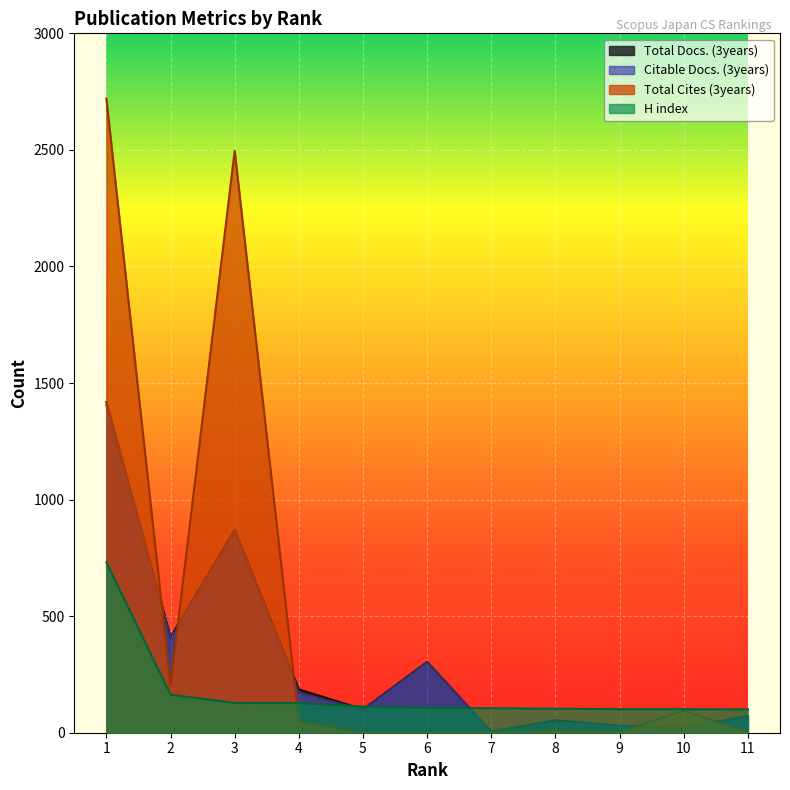

Reading left to right, transcribe all the data shown in this chart.

Total Docs. (3years): 1=1418	2=410	3=870	4=186	5=100	6=304	7=4	8=53	9=30	10=21	11=71
Citable Docs. (3years): 1=1405	2=404	3=861	4=172	5=98	6=302	7=4	8=49	9=29	10=21	11=69
Total Cites (3years): 1=2720	2=202	3=2496	4=50	5=0	6=0	7=0	8=9	9=4	10=95	11=1
H index: 1=731	2=163	3=128	4=127	5=112	6=106	7=105	8=103	9=101	10=101	11=100